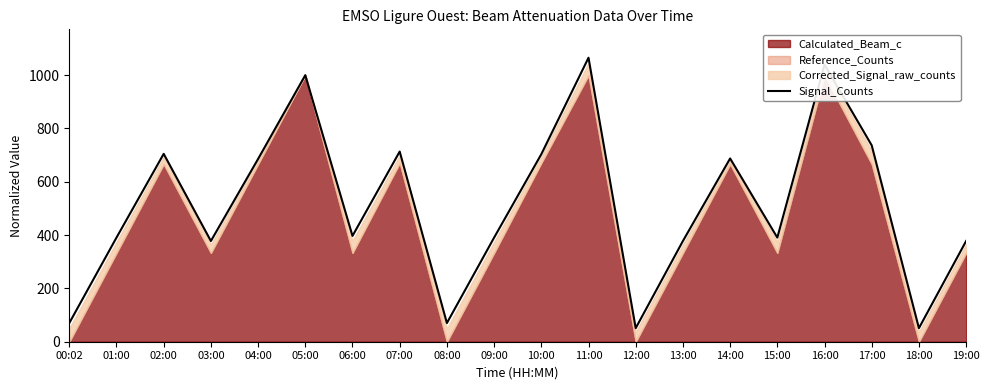

List the labels in order of value, smallest first.

12:00, 18:00, 00:02, 08:00, 03:00, 13:00, 19:00, 01:00, 09:00, 15:00, 06:00, 04:00, 14:00, 10:00, 02:00, 07:00, 17:00, 05:00, 16:00, 11:00